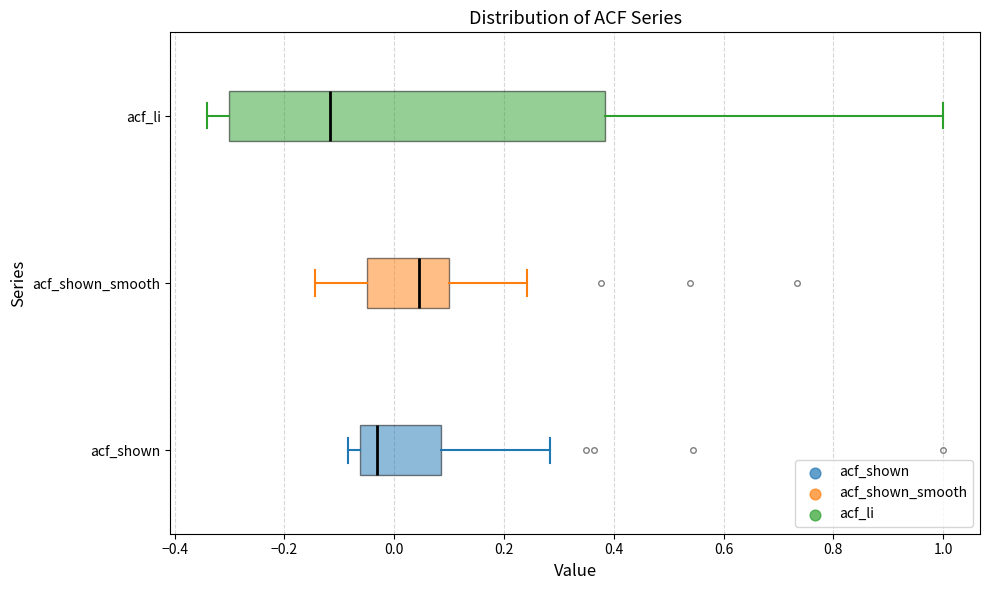

Which box's median line is the furthest to the left?

acf_li